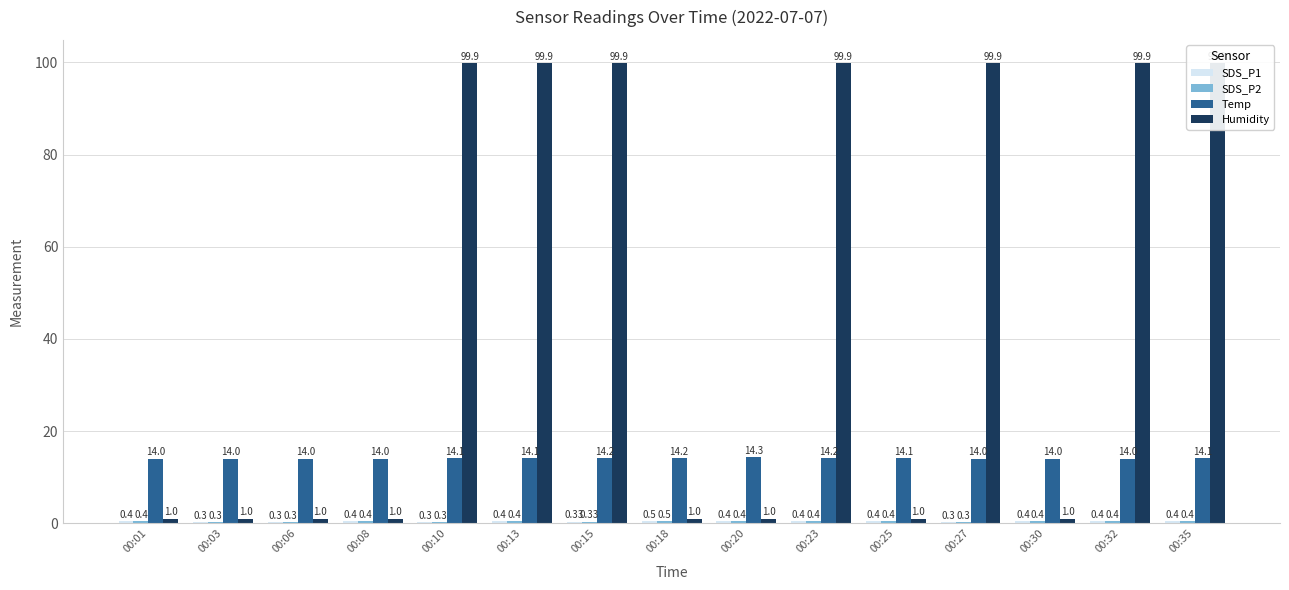

How many distinct data groups are displayed?

4